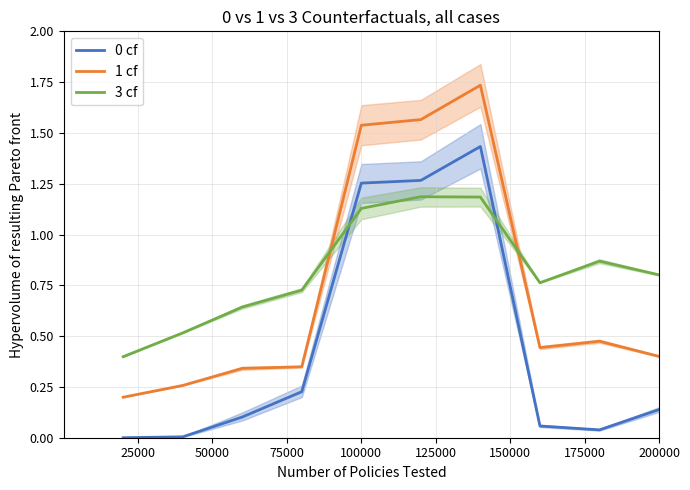

After their last crossing, which series has the higher values: 1 cf or 3 cf?

3 cf